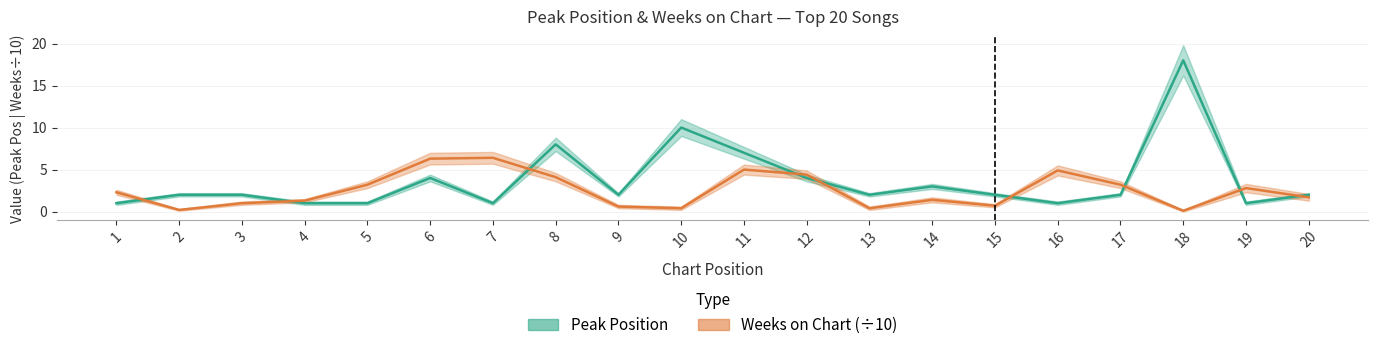

List the series in order of their overall mean, lowest first.

Weeks on Chart, Peak Position